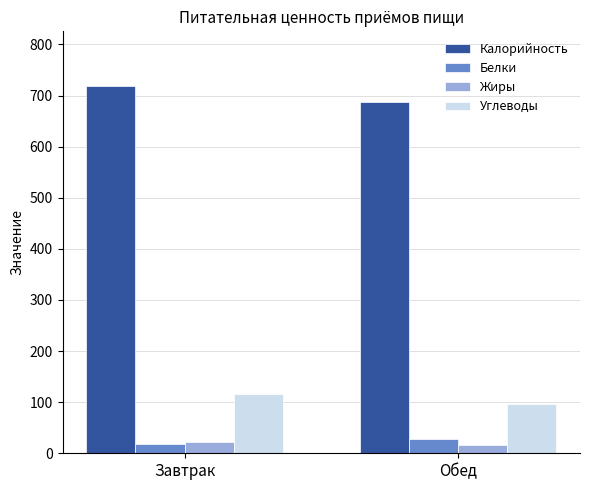

Which category has the highest value across all series?

Завтрак